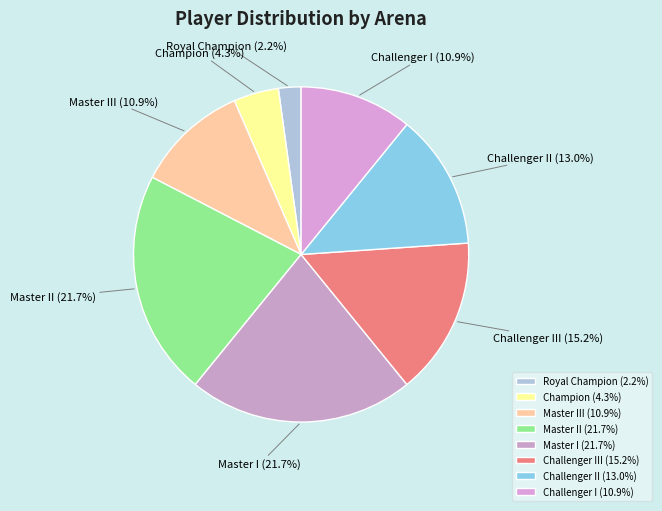

Between Royal Champion and Challenger I, which is larger?

Challenger I